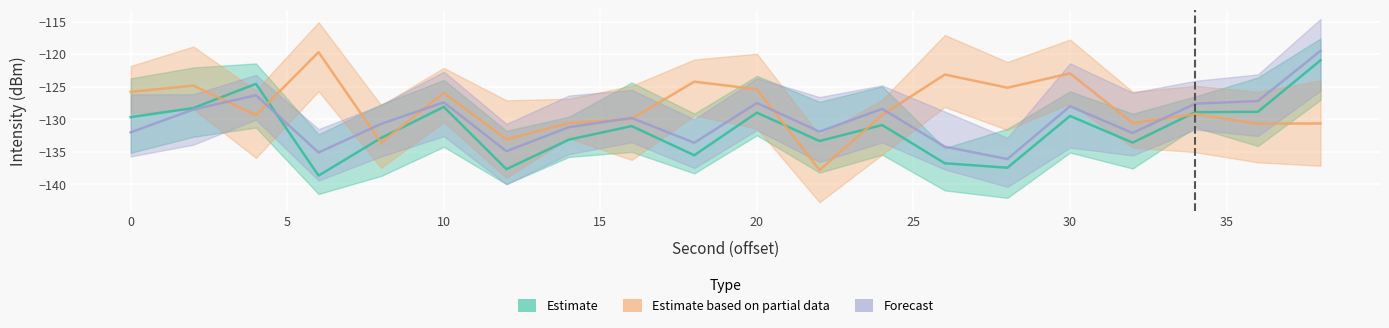

Is the value of Estimate at 14 greater than the value of Estimate based on partial data at 32?

No